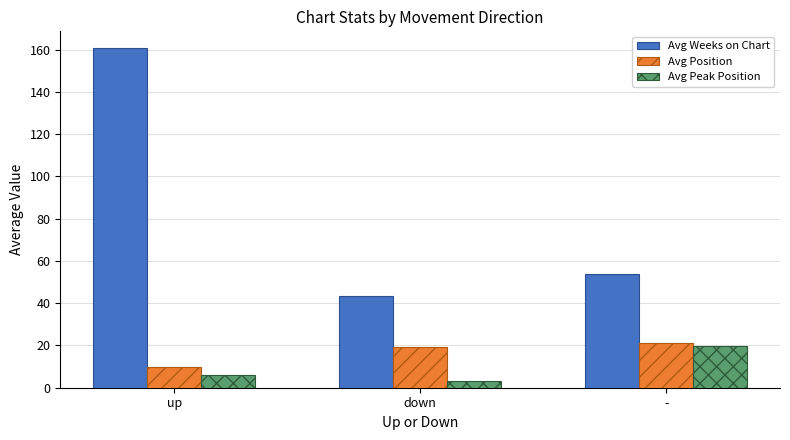

How many categories are shown in the chart?

3